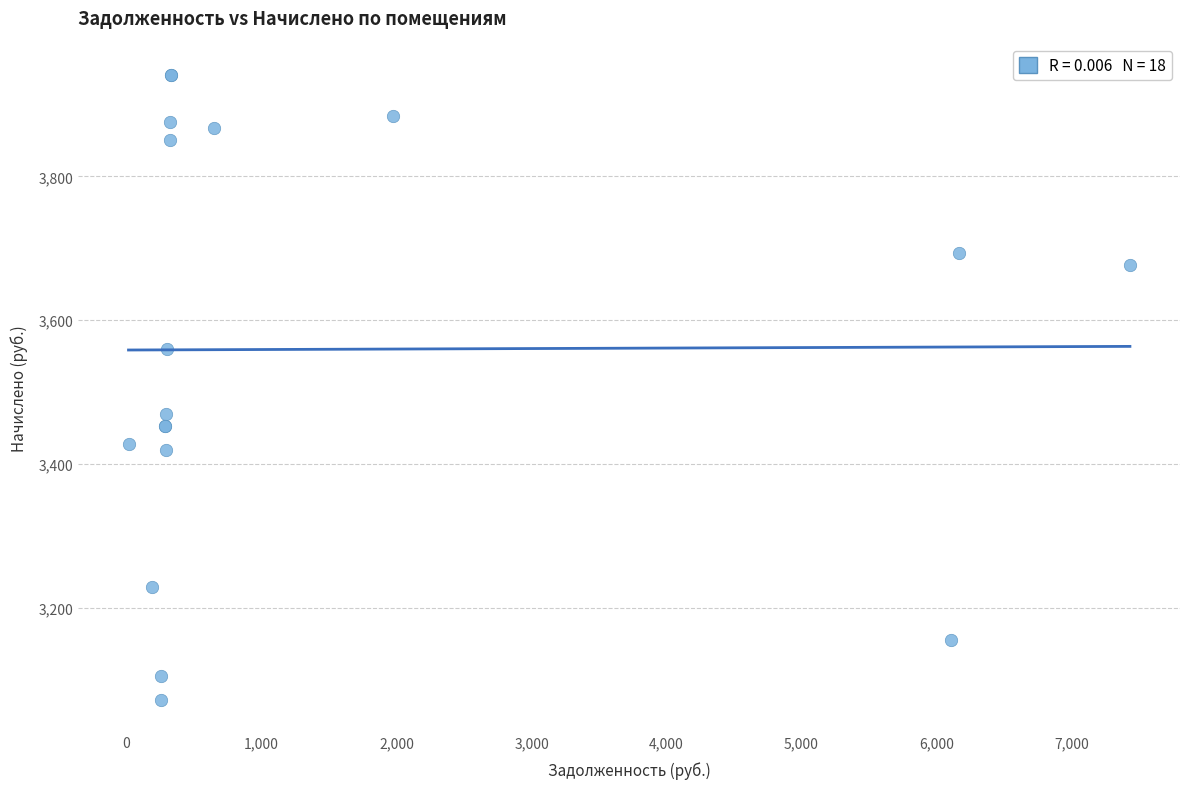

What Y value in the scatter plot is closest to 3506?

3469.3